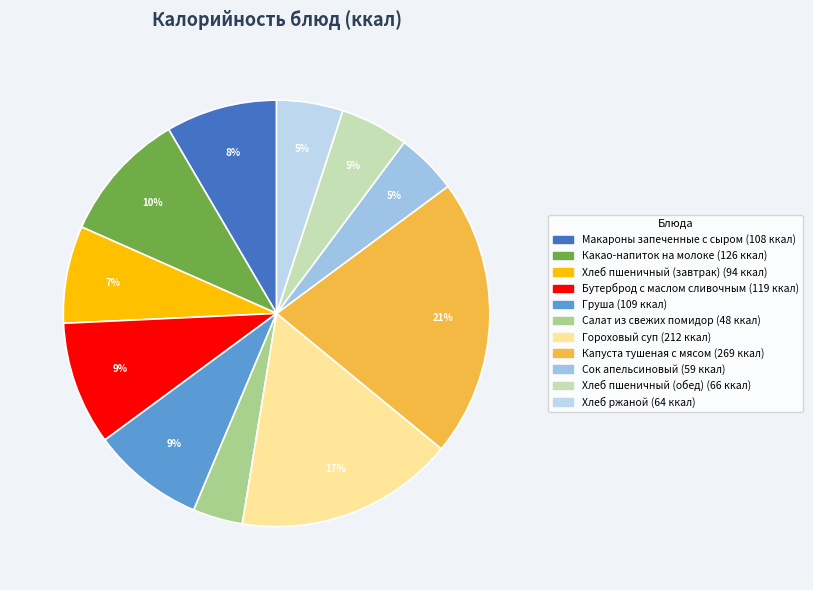

To the nearest percent, what portion does Гороховый суп represent?

17%